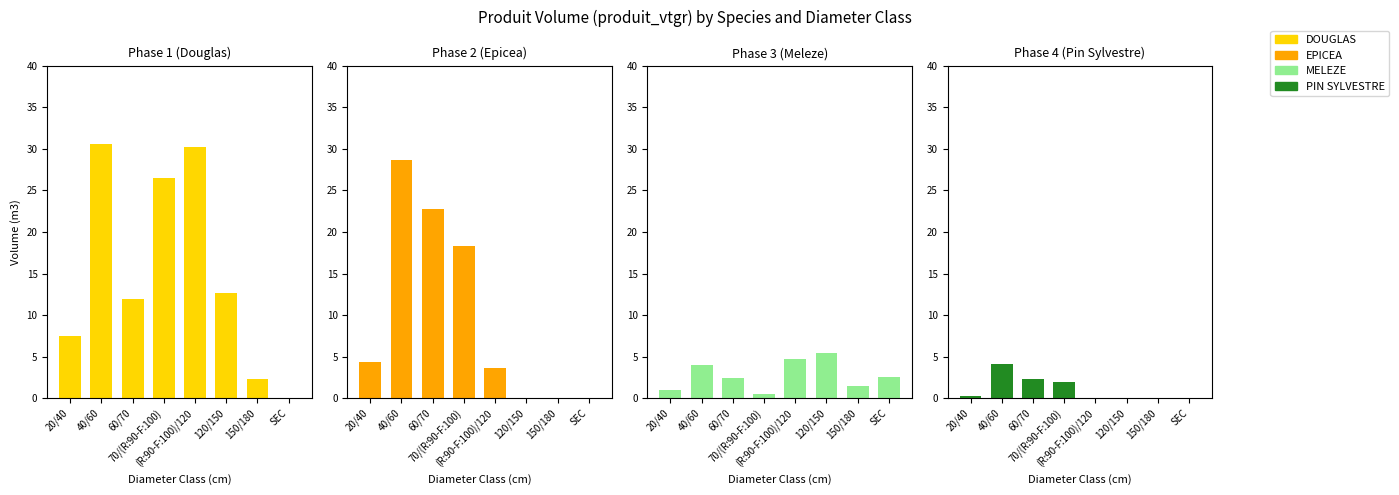

Are the bars grouped side by side (vs. stacked)?

Yes